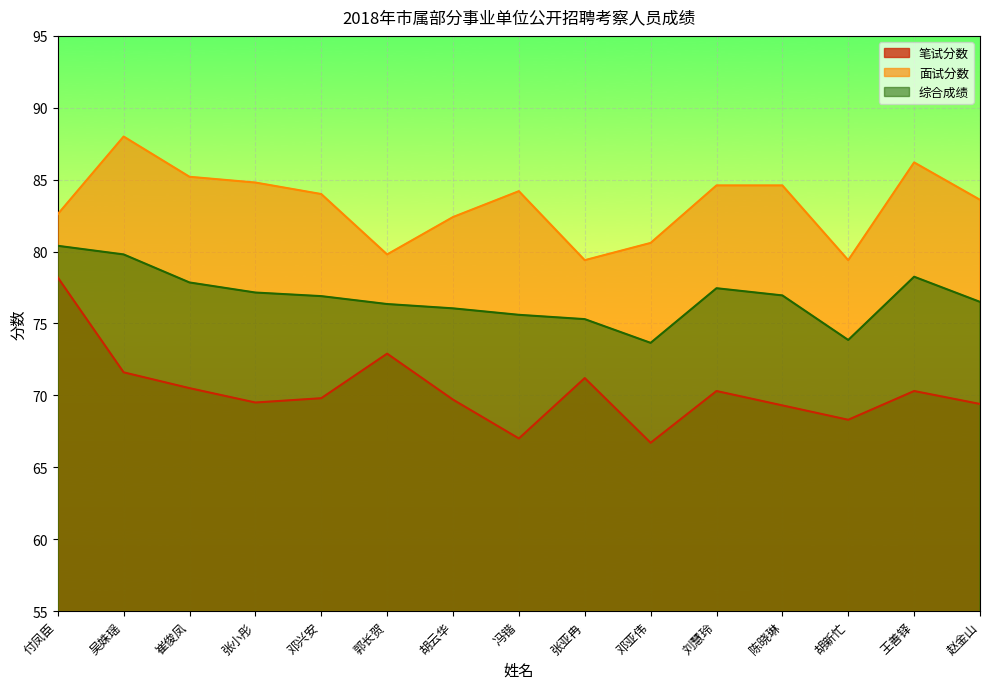

At how many categories does at least one series exceed 86?

2